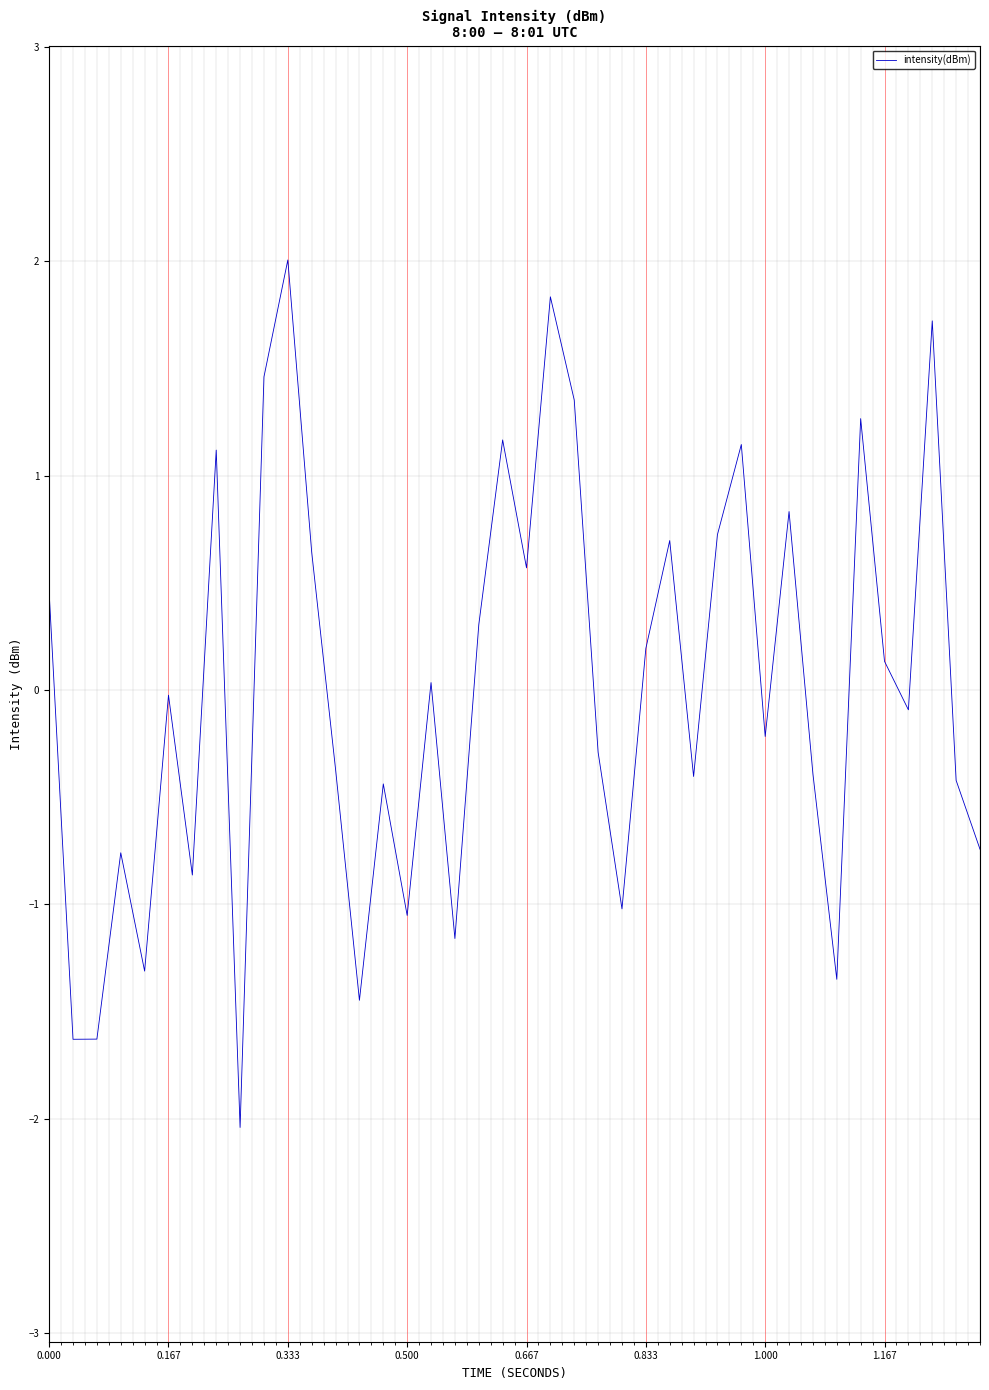

What is the maximum value shown in the chart?

2.0